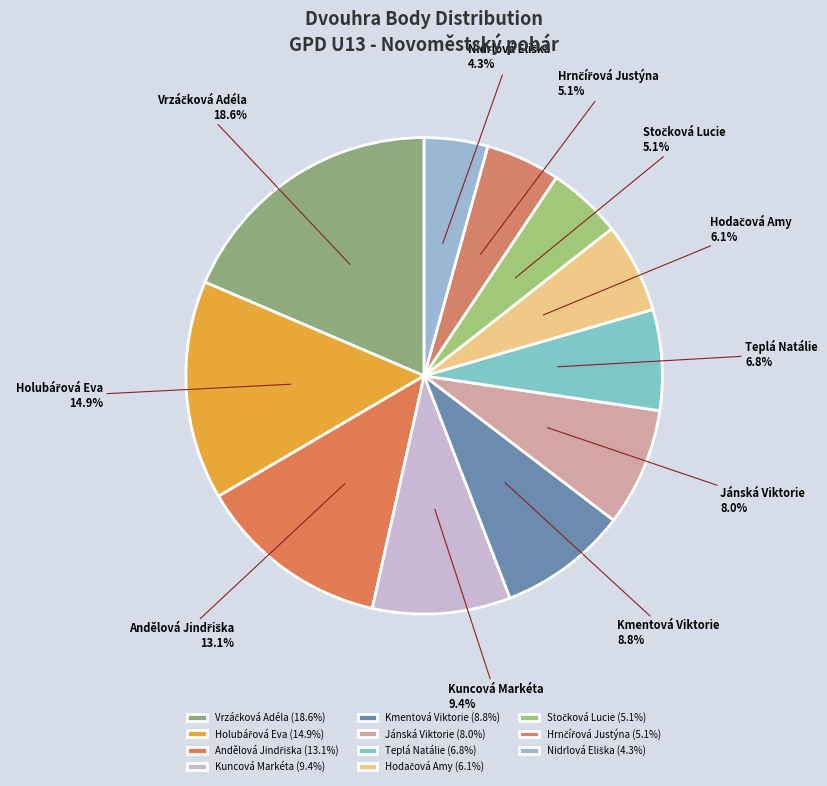

Does any single category account for the majority?

No